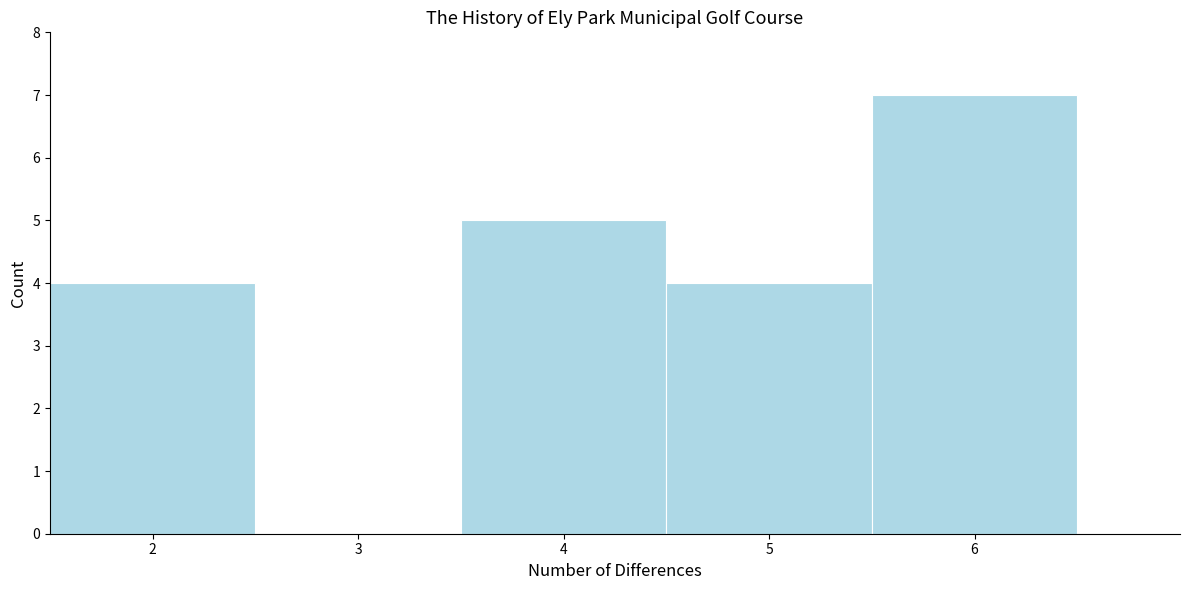

How tall is the bar that spans 3.5 to 4.5 on the x-axis? The values are not printed on the chart, so give them approximately, as read against the axis.

5